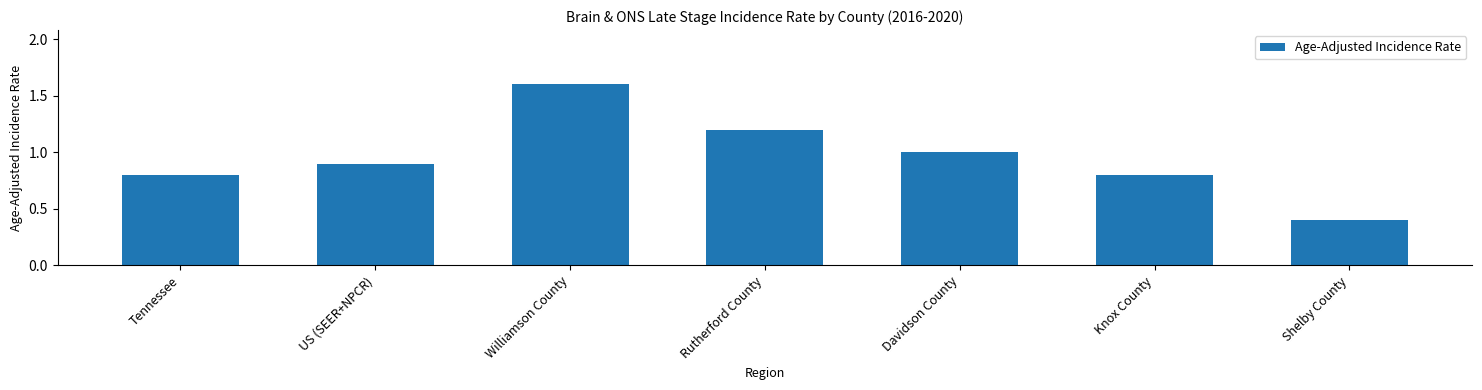

What is the average value?

1.0